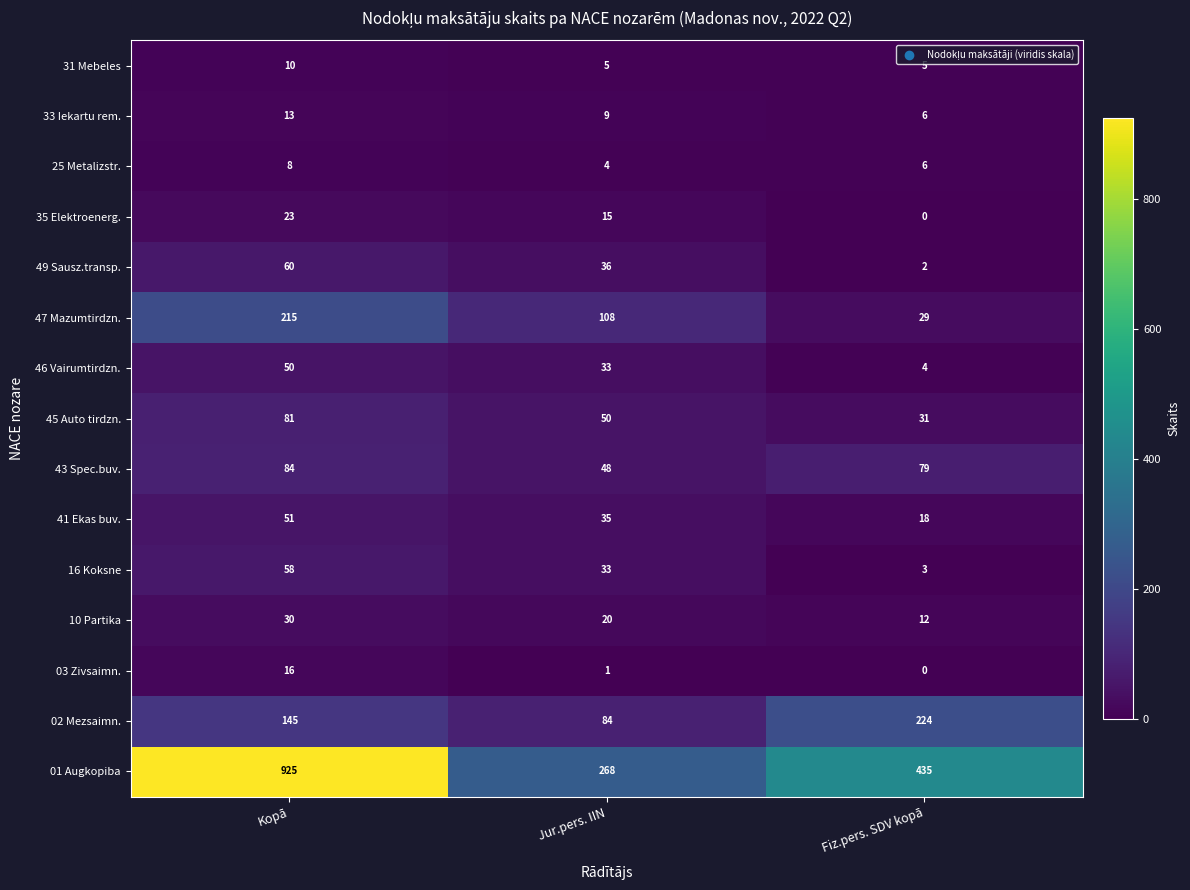

What is the highest value of the 16 Koksne series?

58